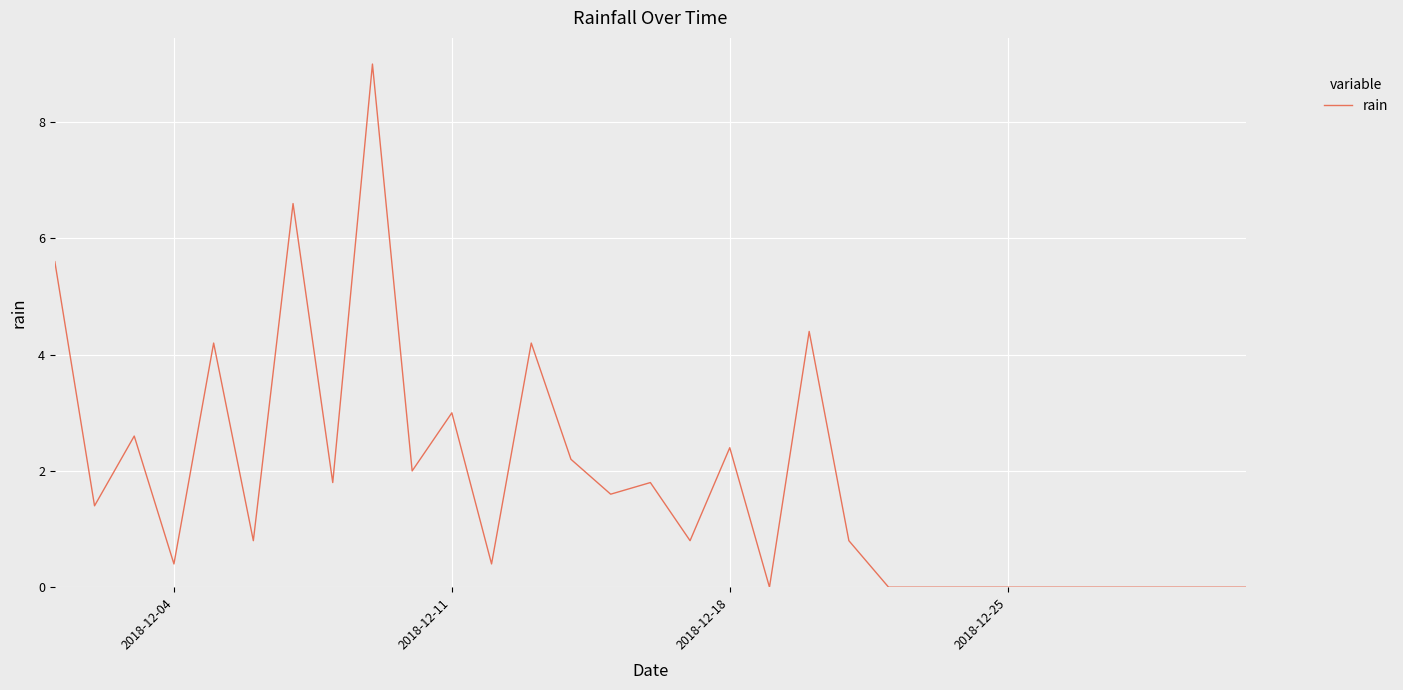

What is the difference between the maximum and minimum values?

9.0